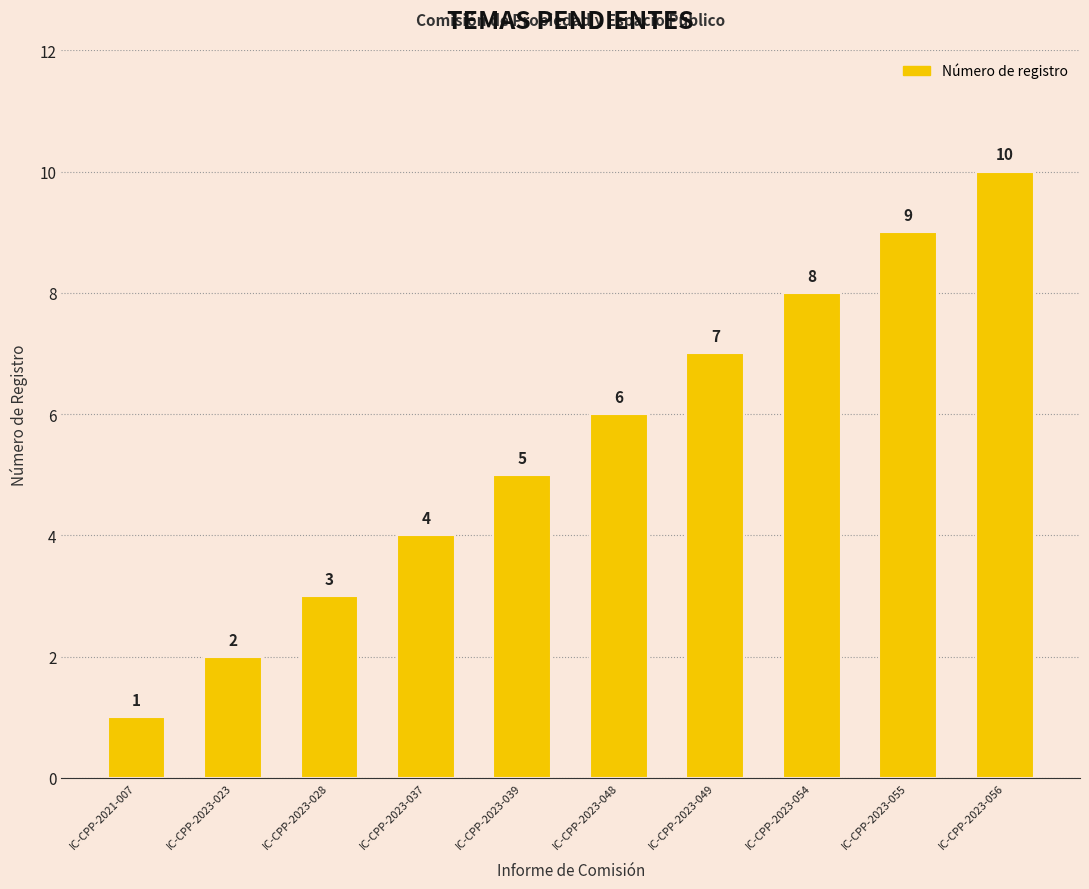

What is the difference between the values at IC-CPP-2023-028 and IC-CPP-2023-039?

2